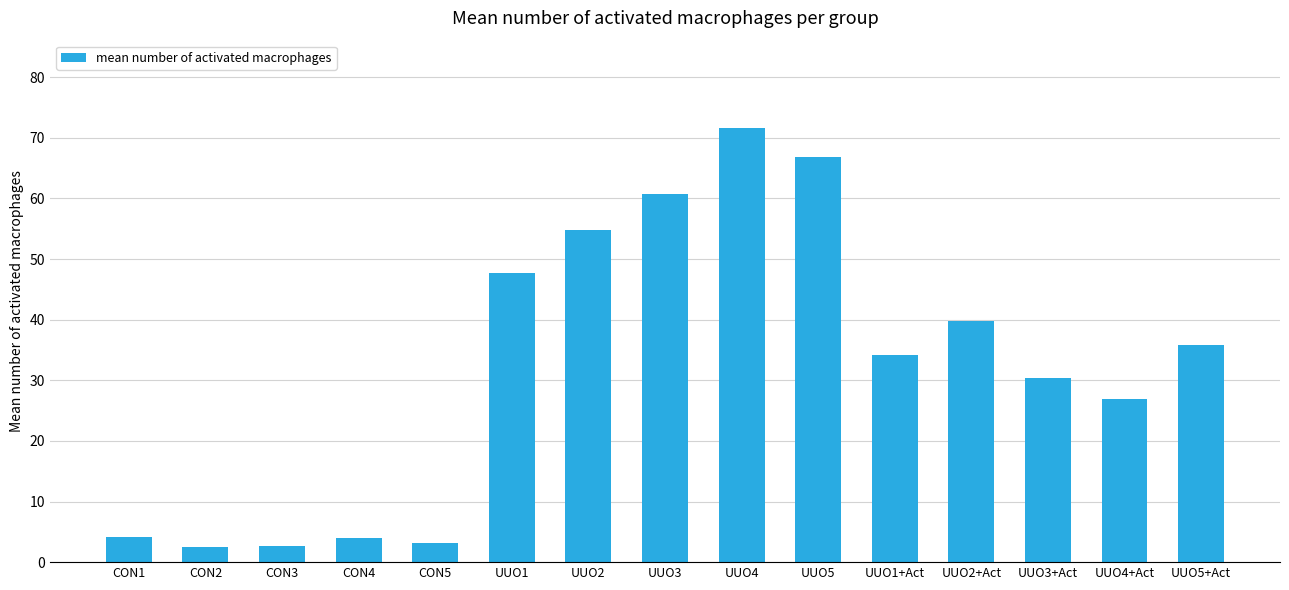

What is the average value?

32.4